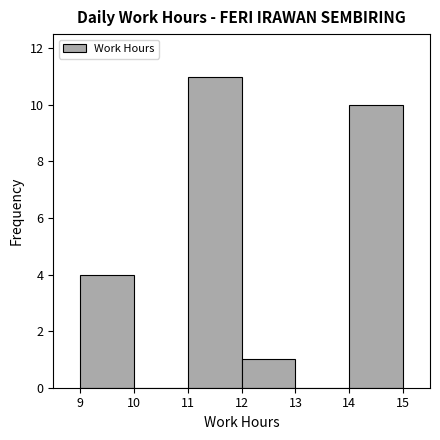

What is the height of the bar covering 14 to 15 on the x-axis? The values are not printed on the chart, so give them approximately, as read against the axis.

10